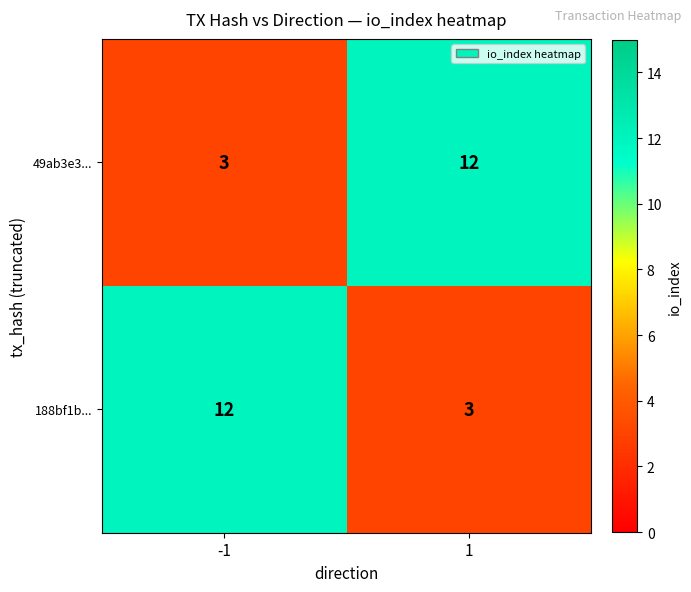

What is the maximum value shown in the chart?

12